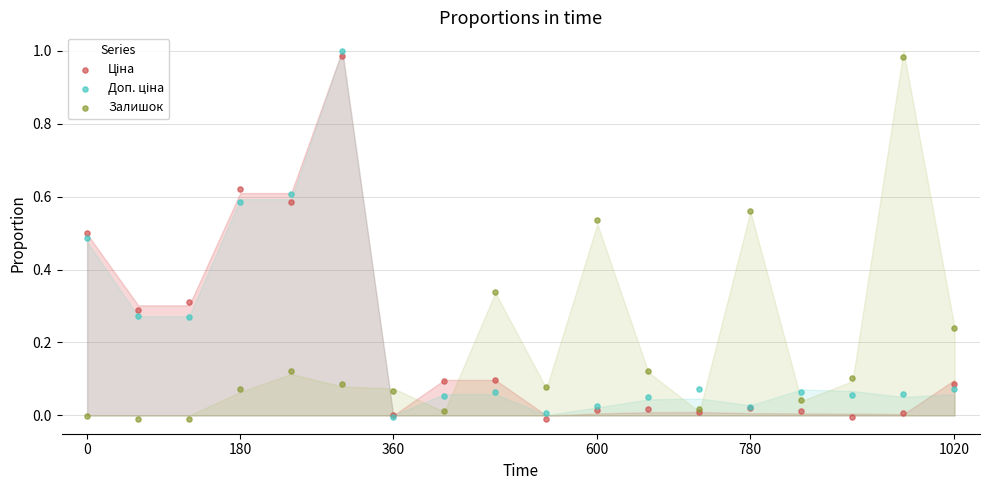

Which series reaches the maximum Y coordinate?

Доп. ціна